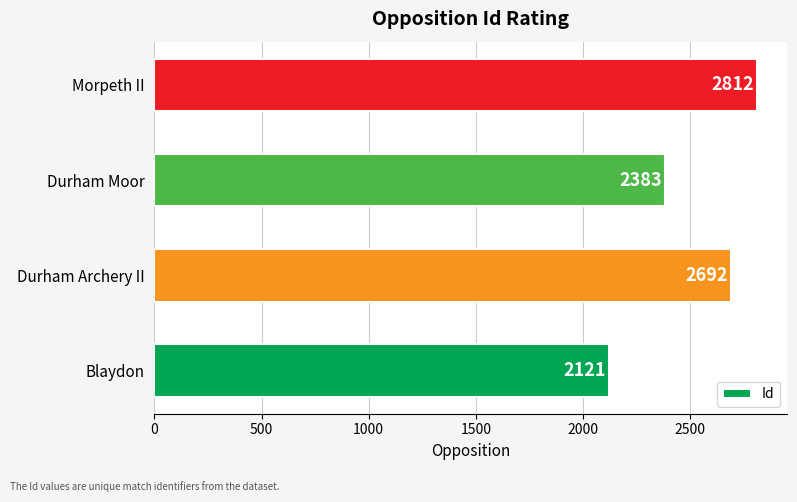

Rank the categories by value from highest to lowest.

Morpeth II, Durham Archery II, Durham Moor, Blaydon